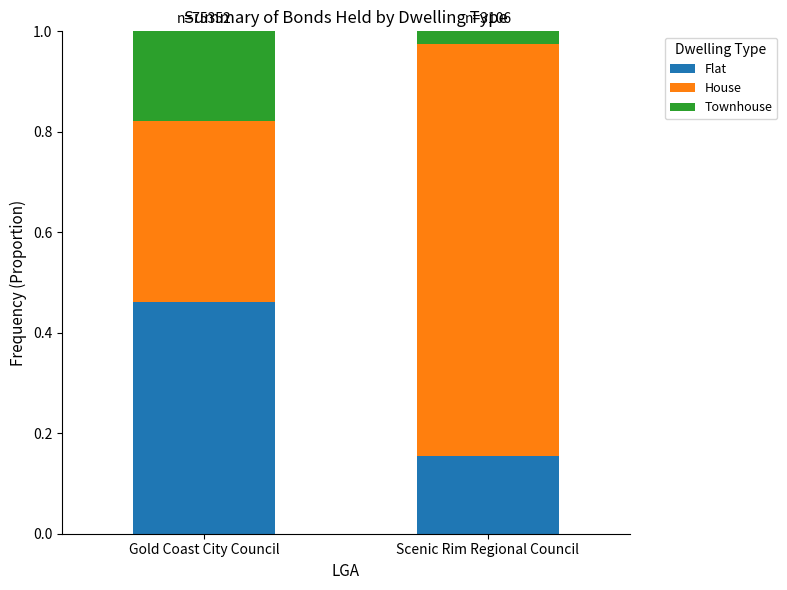

What is the sum of all Flat values?

0.6